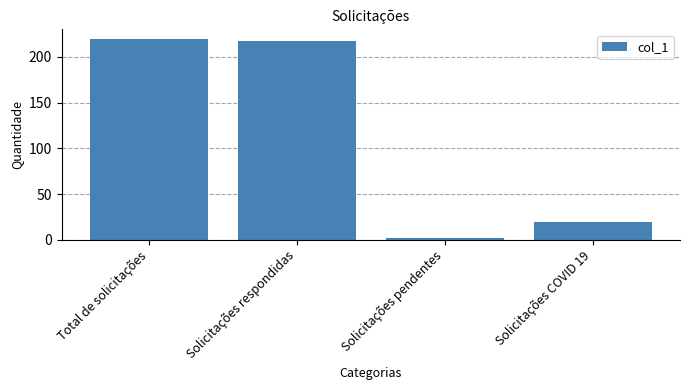

List the labels in order of value, largest first.

Total de solicitações, Solicitações respondidas, Solicitações COVID 19, Solicitações pendentes